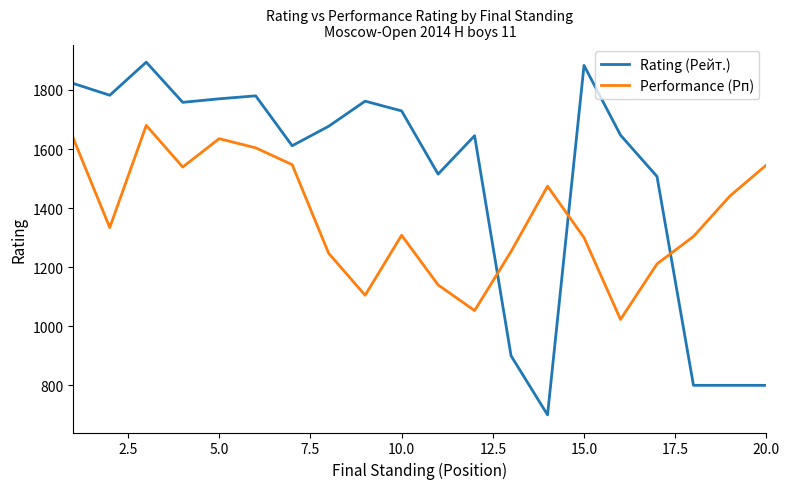

What is the difference between the maximum and minimum values in the Performance (Рп) series?

657